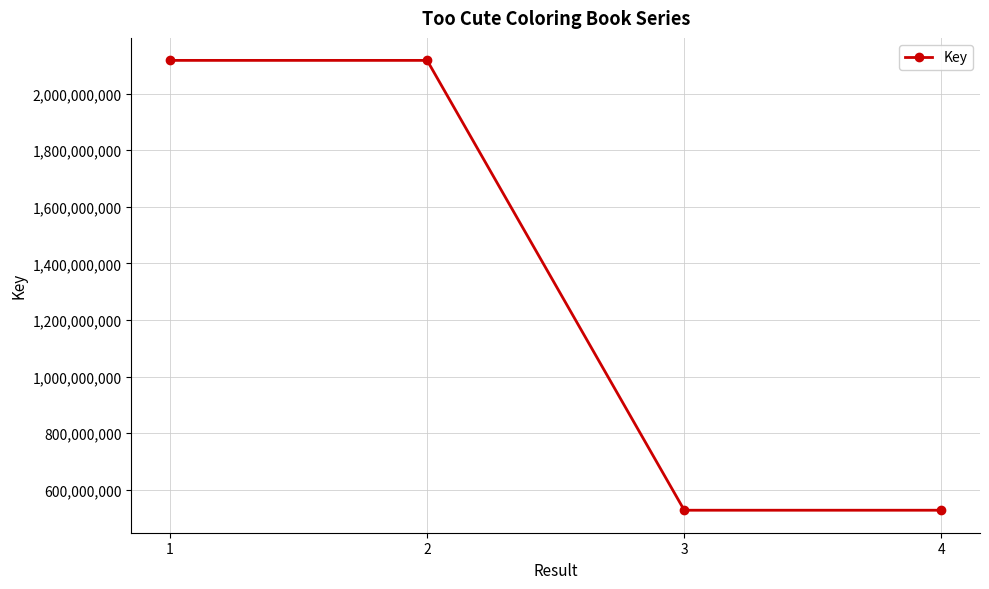

Is this an area chart (filled region under the line)?

No